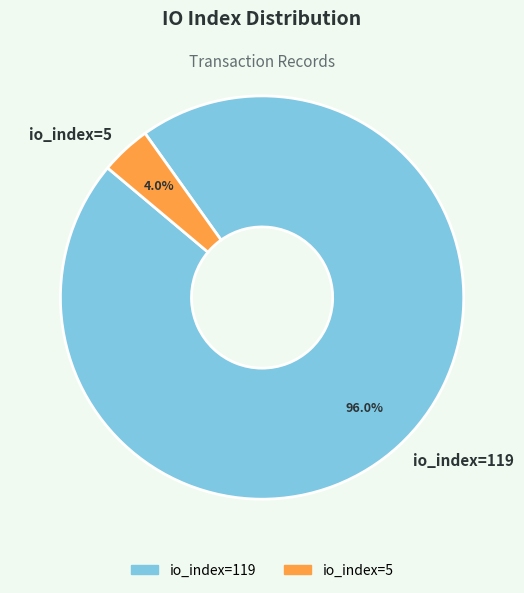

What is the largest slice in the pie chart?

io_index=119